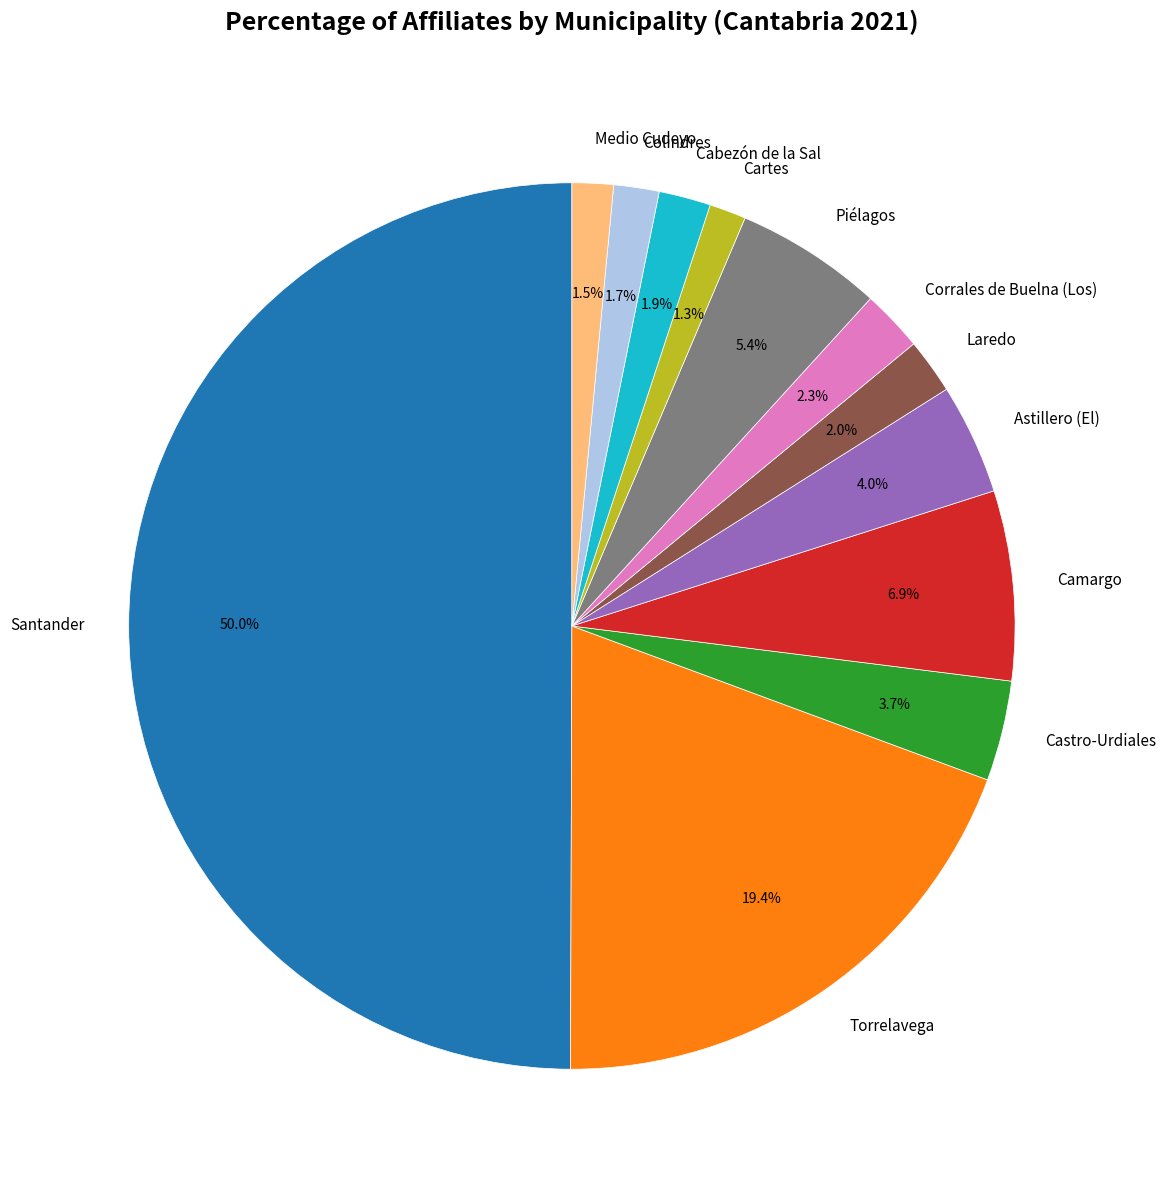

What percentage is the Laredo slice, to the nearest percent?

2%